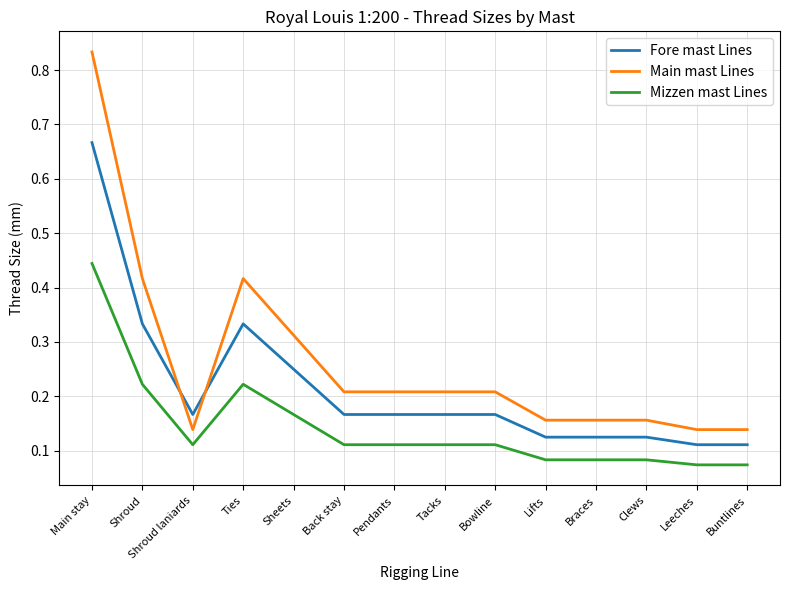

The value of Main mast Lines at Shroud is 0.2. True or false?

False